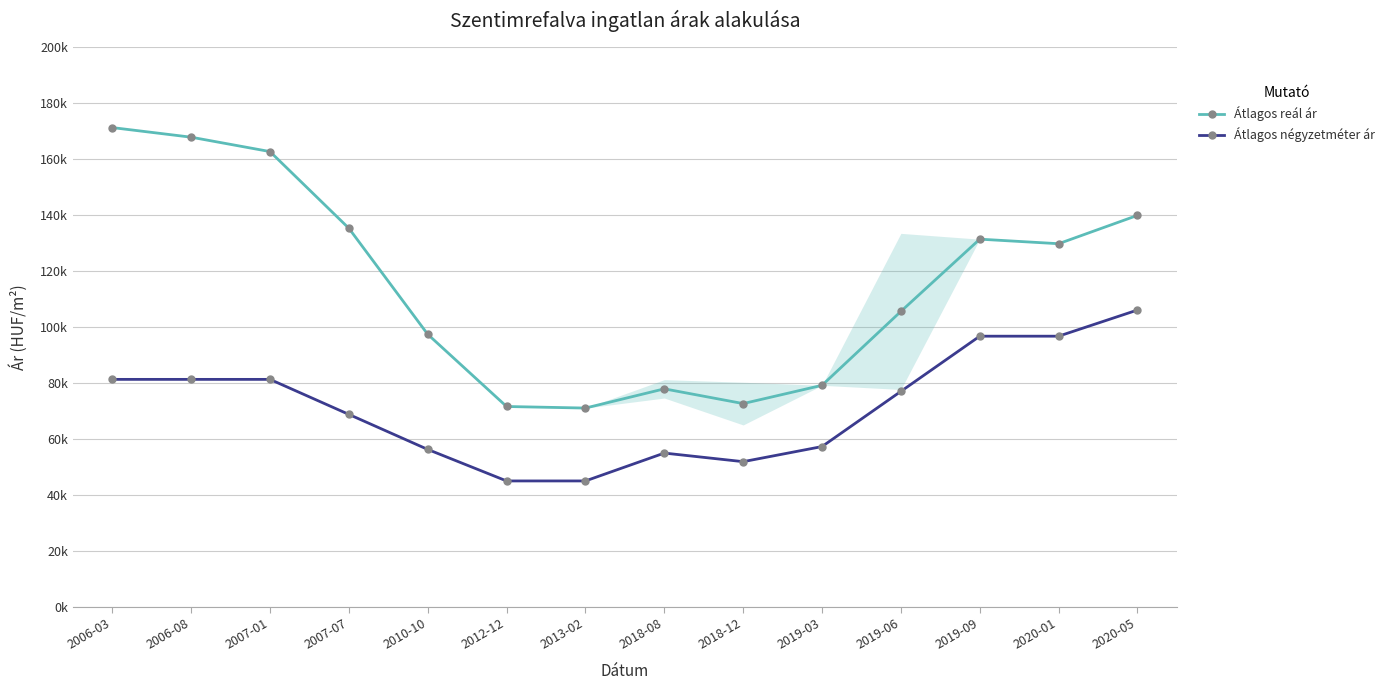

At how many categories does at least one series exceed 164477?

2